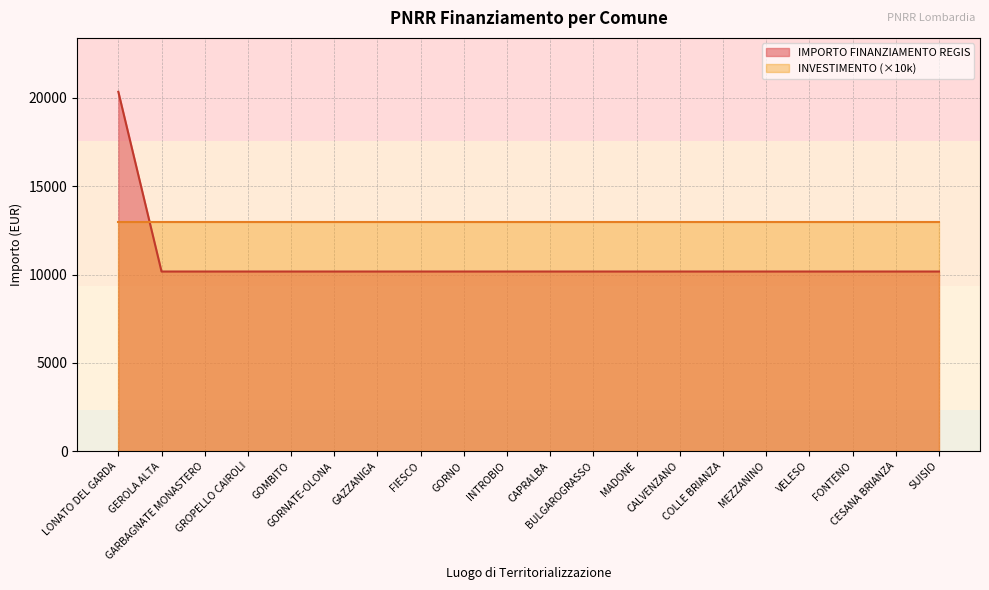

What is the value of the 4th point from the left?

10172